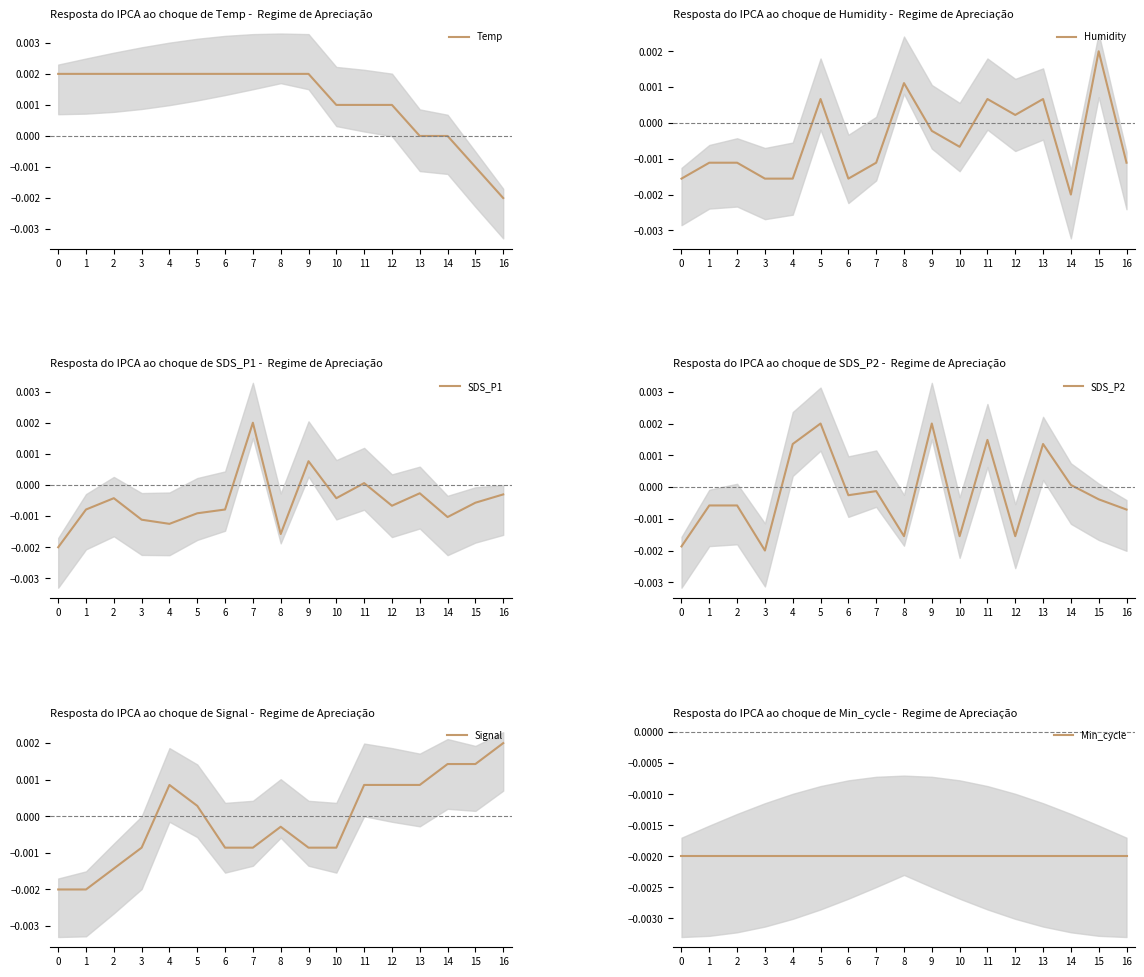

Reading left to right, list all the values displayed in this chart.

Temp: 0.0	0.0	0.0	0.0	0.0	0.0	0.0	0.0	0.0	0.0	0.0	0.0	0.0	0.0	0.0	-0.0	-0.0
Humidity: -0.0	-0.0	-0.0	-0.0	-0.0	0.0	-0.0	-0.0	0.0	-0.0	-0.0	0.0	0.0	0.0	-0.0	0.0	-0.0
SDS_P1: -0.0	-0.0	-0.0	-0.0	-0.0	-0.0	-0.0	0.0	-0.0	0.0	-0.0	0.0	-0.0	-0.0	-0.0	-0.0	-0.0
SDS_P2: -0.0	-0.0	-0.0	-0.0	0.0	0.0	-0.0	-0.0	-0.0	0.0	-0.0	0.0	-0.0	0.0	0.0	-0.0	-0.0
Signal: -0.0	-0.0	-0.0	-0.0	0.0	0.0	-0.0	-0.0	-0.0	-0.0	-0.0	0.0	0.0	0.0	0.0	0.0	0.0
Min_cycle: -0.0	-0.0	-0.0	-0.0	-0.0	-0.0	-0.0	-0.0	-0.0	-0.0	-0.0	-0.0	-0.0	-0.0	-0.0	-0.0	-0.0